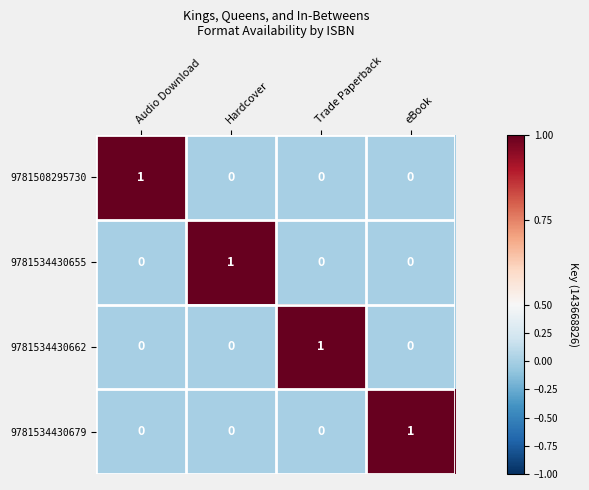

Count the number of categories in the chart.

4